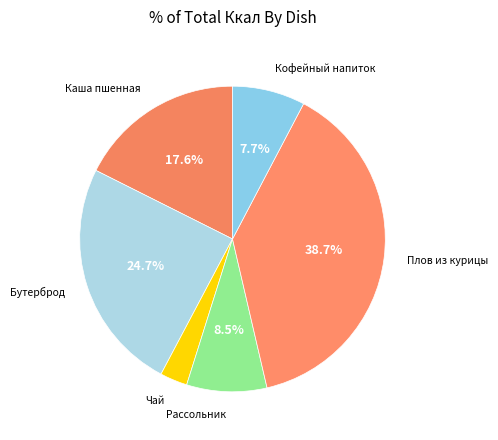

How many segments does this pie chart have?

6